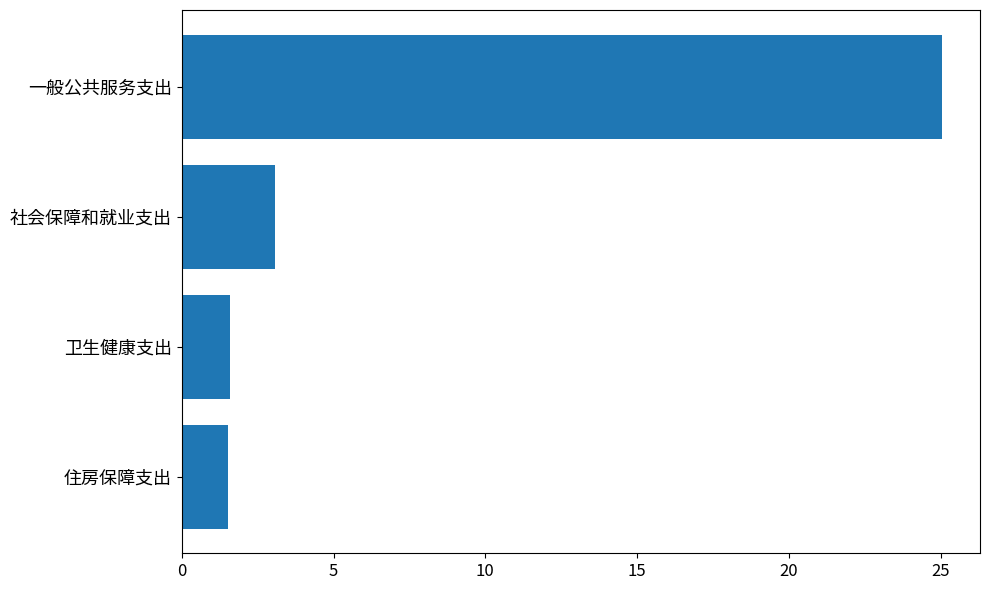

Between 卫生健康支出 and 一般公共服务支出, which is larger?

一般公共服务支出